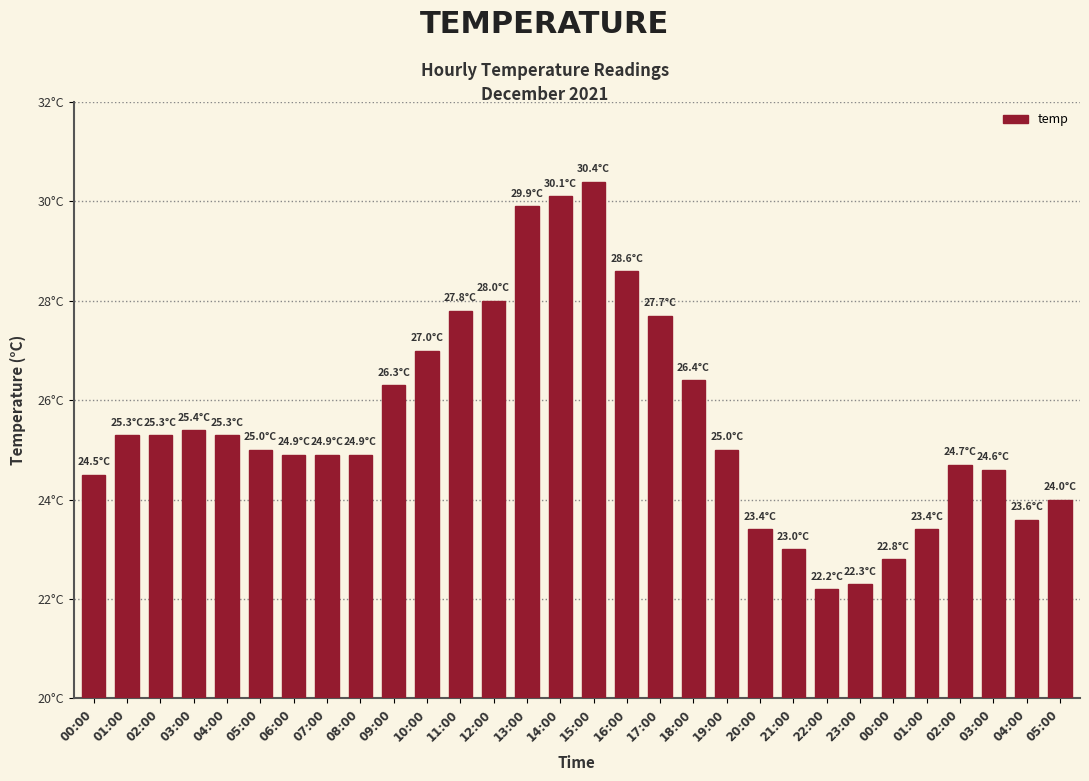

What is the difference between the maximum and minimum values?

8.2